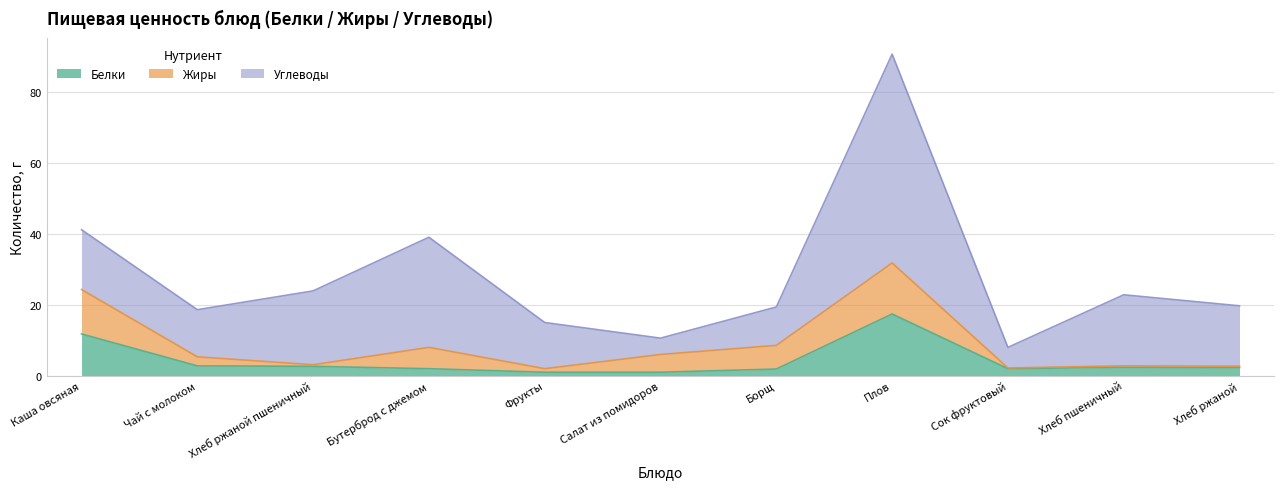

Does the chart display data point markers on the line(s)?

No